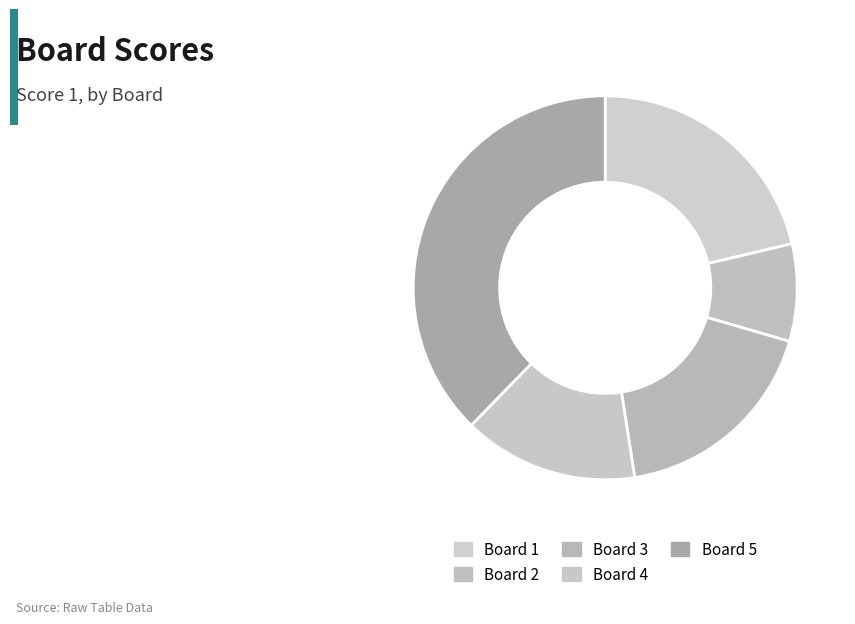

Approximately how many times larger is the value at Board 1 compared to Board 3?

1.2